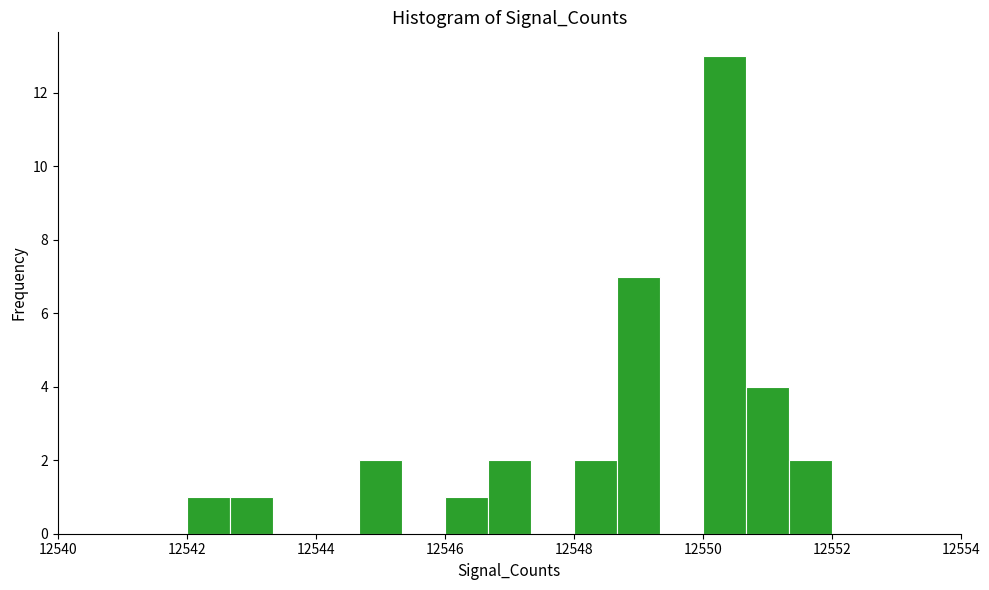

Read against the x-axis, roughly where is the centre of the tallest bar?

12550.4